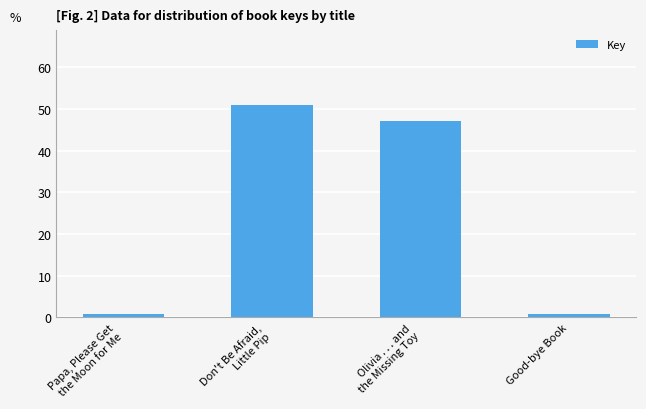

List the labels in order of value, smallest first.

Good-bye Book, Papa, Please Get
the Moon for Me, Olivia . . . and
the Missing Toy, Don't Be Afraid,
Little Pip